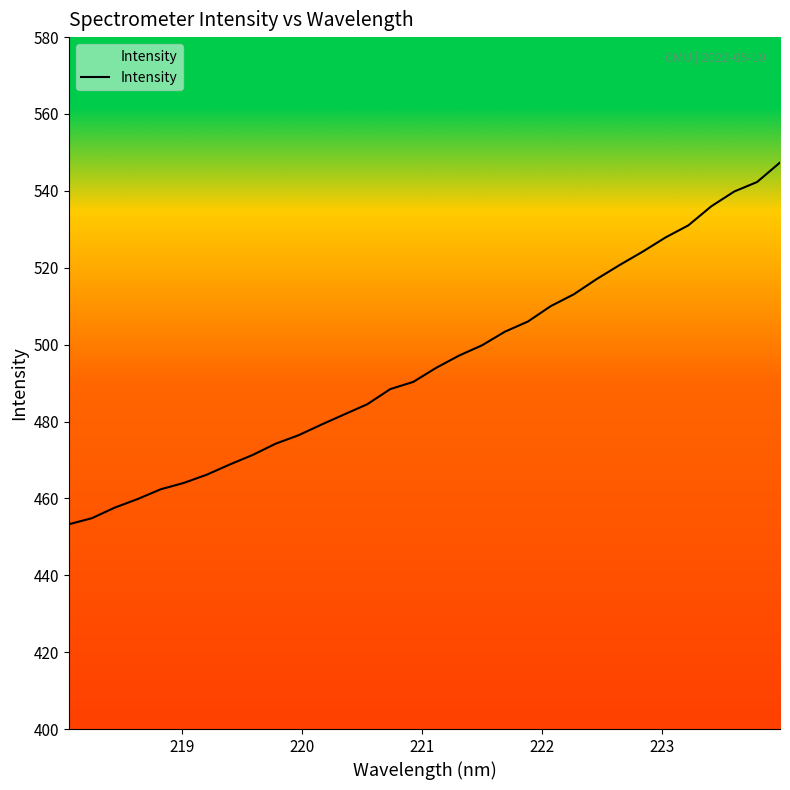

What is the smallest value displayed?

453.3